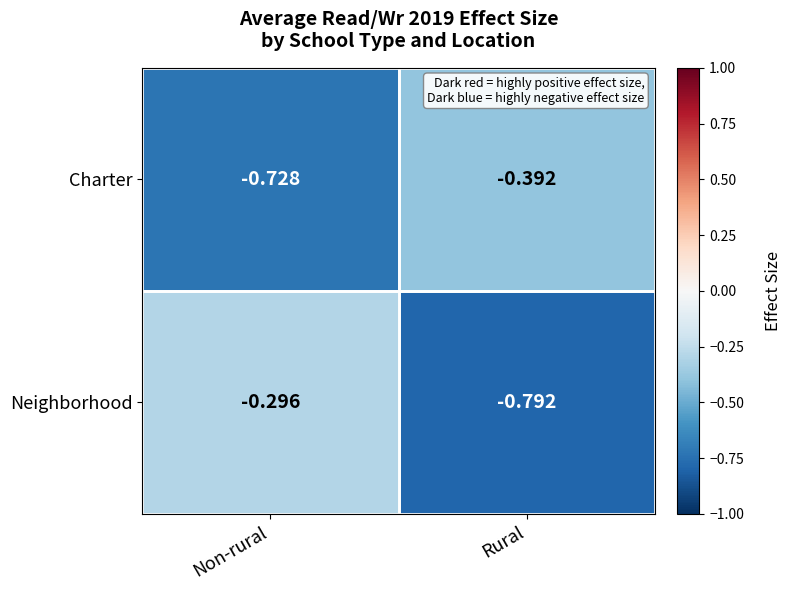

Which series has the widest spread of values?

Neighborhood